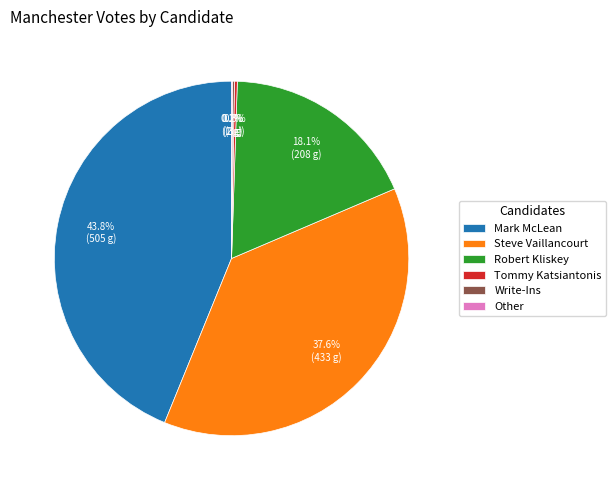

Do Steve Vaillancourt and Robert Kliskey together represent more than half of the pie?

Yes